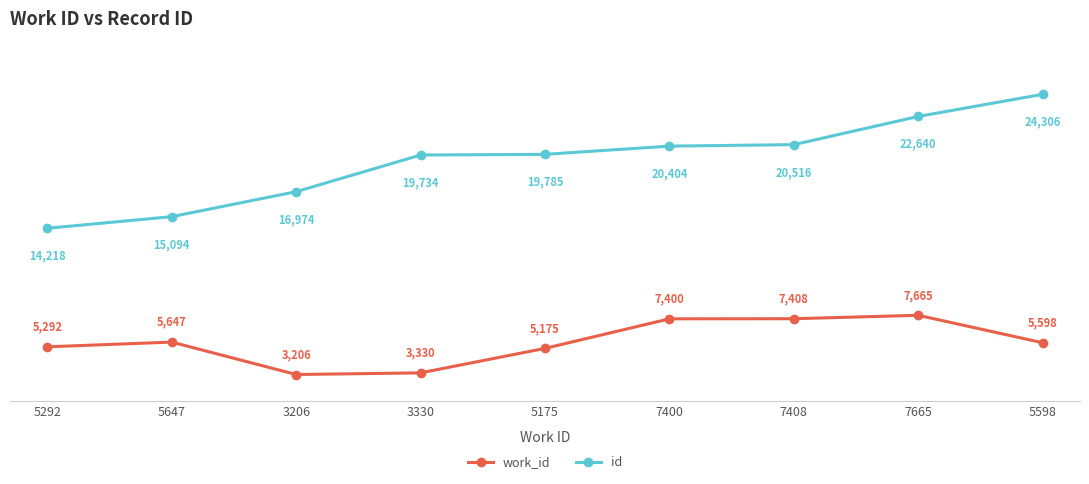

At which category is the sum across all series the highest?

7665